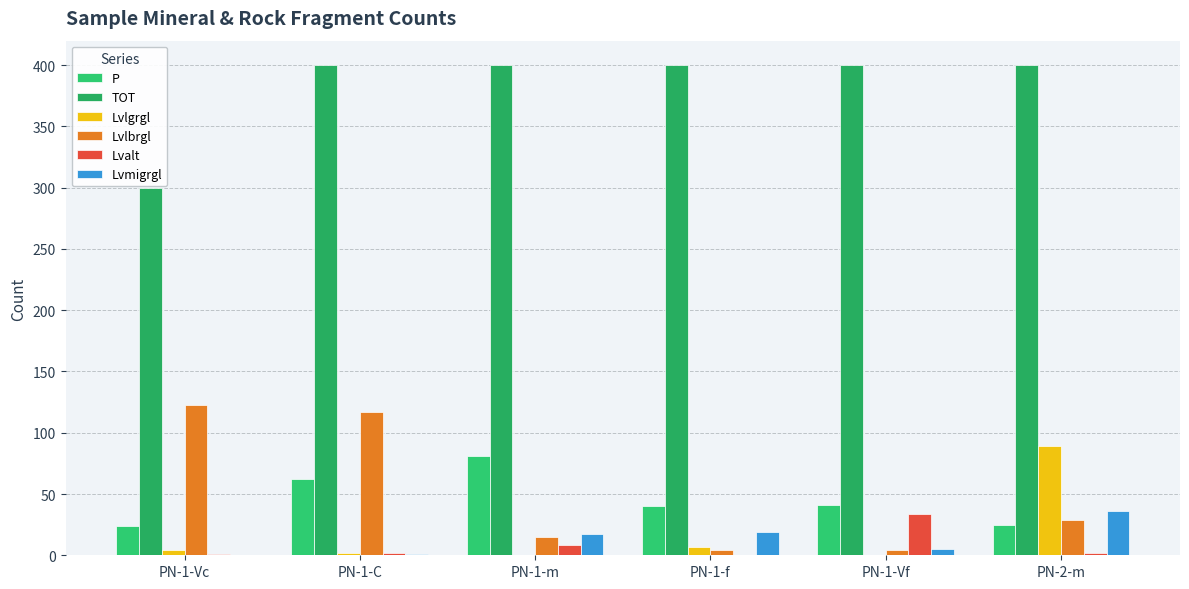

At which category is the sum across all series the highest?

PN-1-C